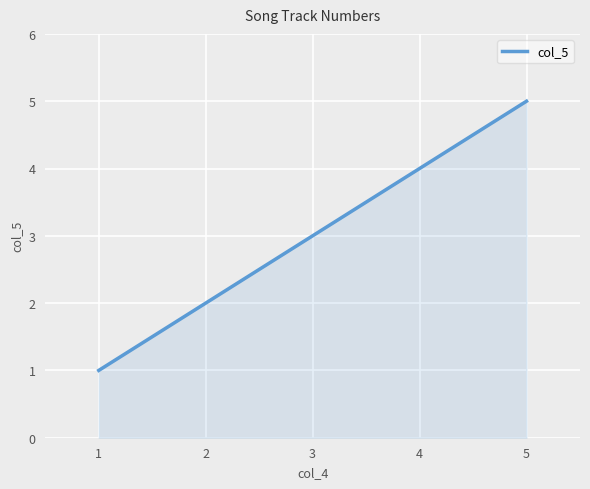

What is the approximate value at 1?

1